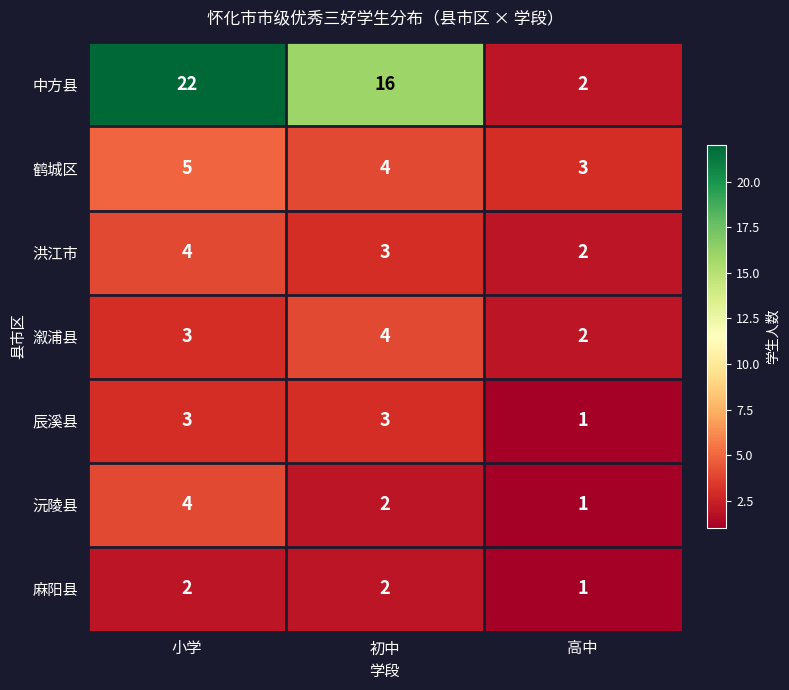

True or false: 麻阳县 has a value of 2 at 初中.

True